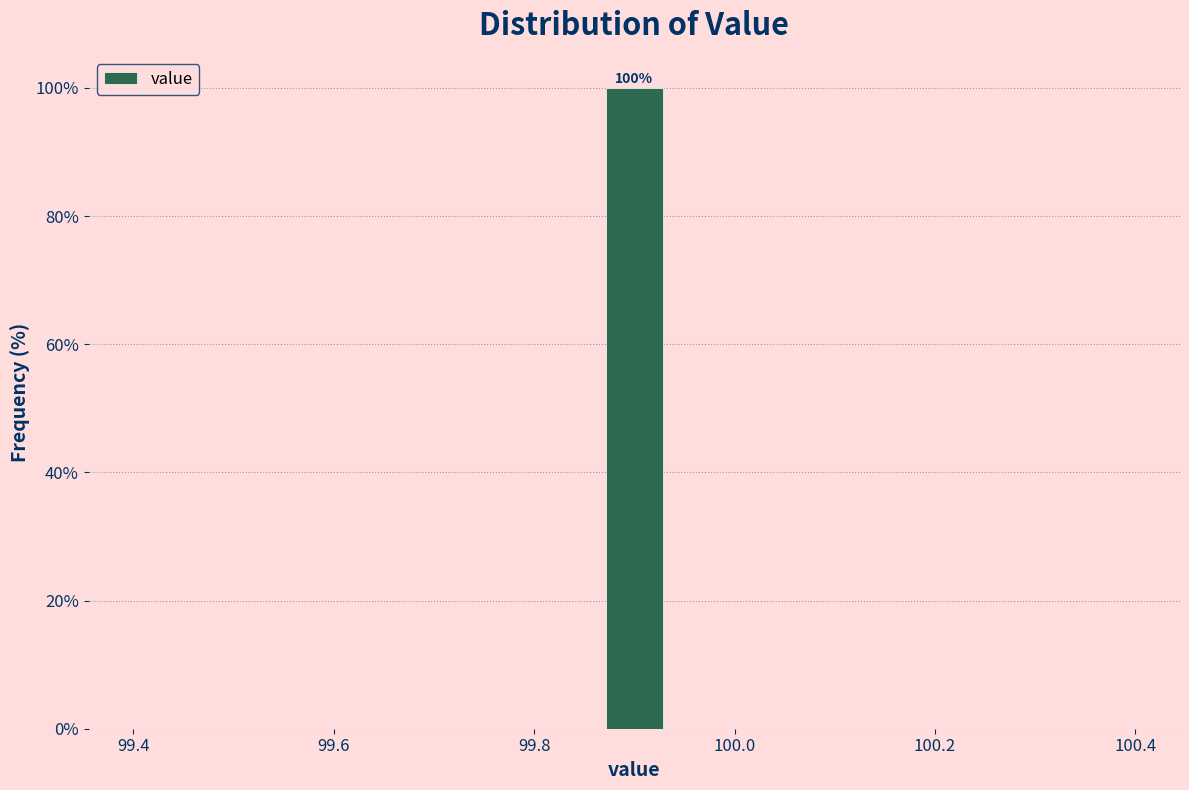

Around what value on the x-axis is the tallest bar? Give the approximate position of its centre, as read against the axis.

99.90